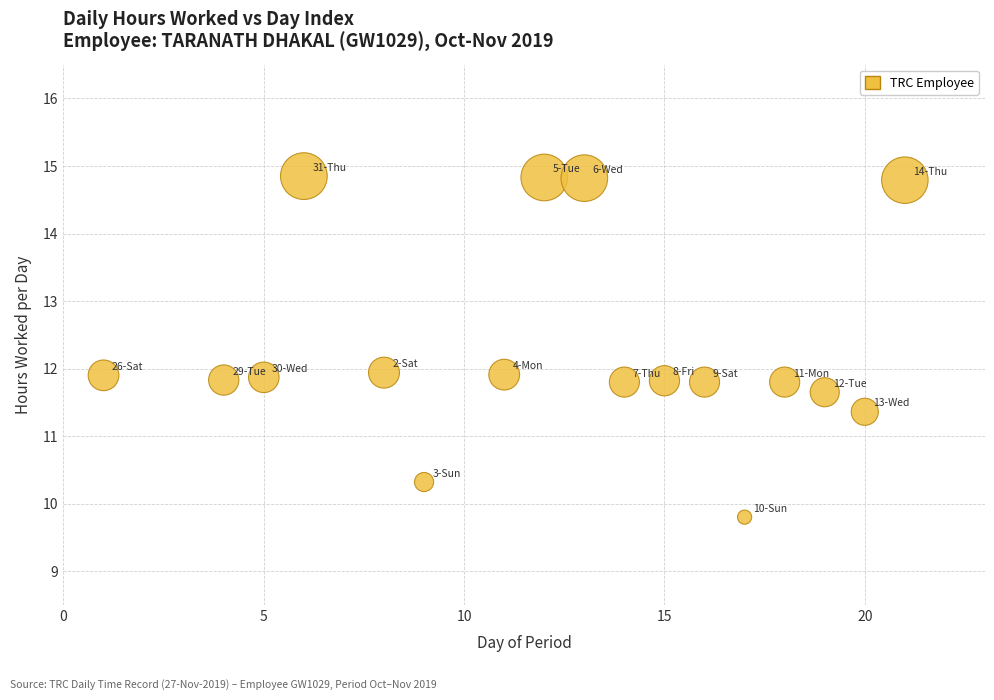

What is the range of X values (max minus min)?

20.0